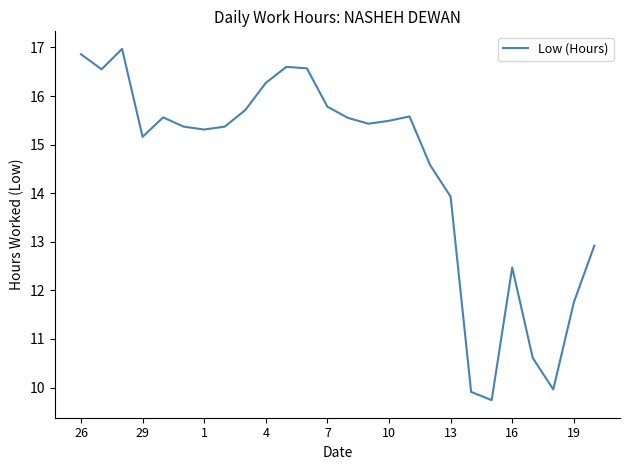

What is the maximum value shown in the chart?

17.0